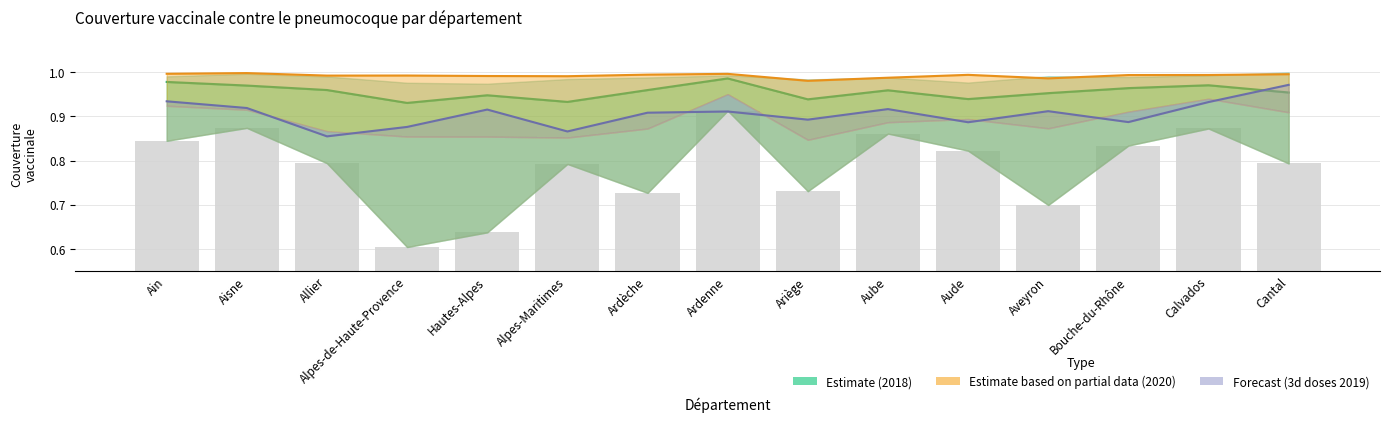

What is the sum of the values at Alpes-Maritimes and Ain?

1.6